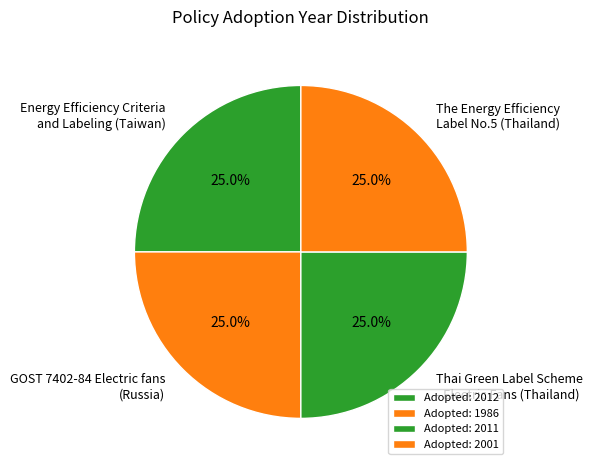

Approximately how many times larger is the value at GOST 7402-84 Electric fans (Russia) compared to Thai Green Label Scheme - Electric Fans (Thailand)?

1.0